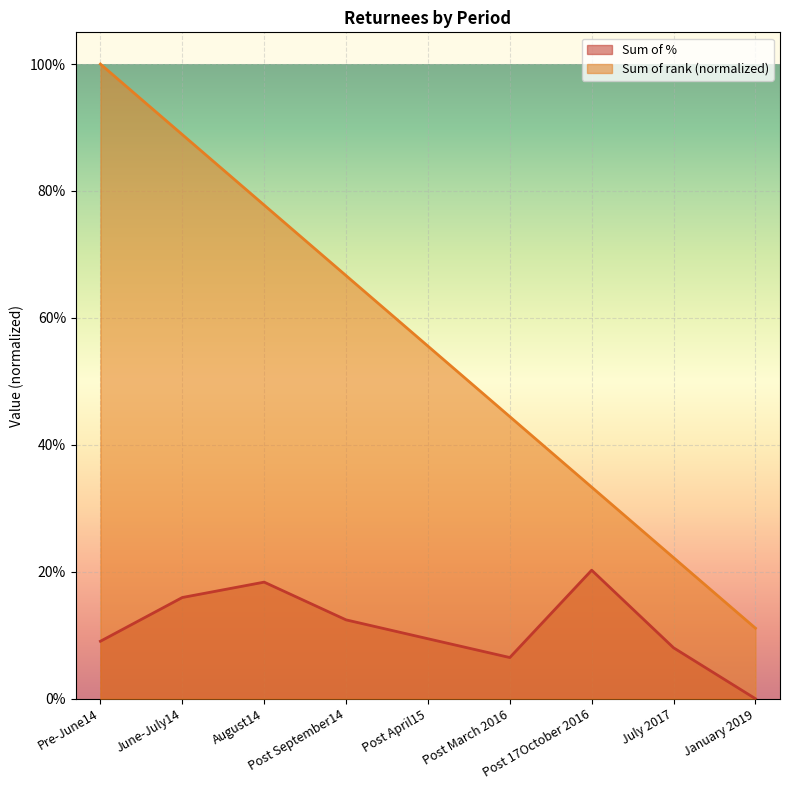

The Sum of rank series shows 1.0 at Pre-June14. True or false?

True